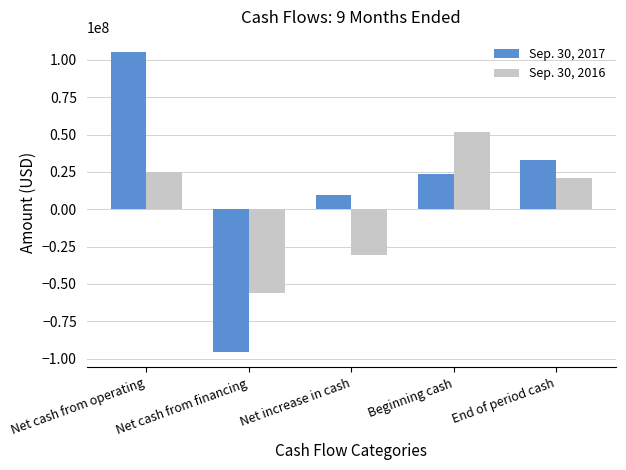

Is the value of Sep. 30, 2016 at End of period cash greater than the value of Sep. 30, 2017 at End of period cash?

No